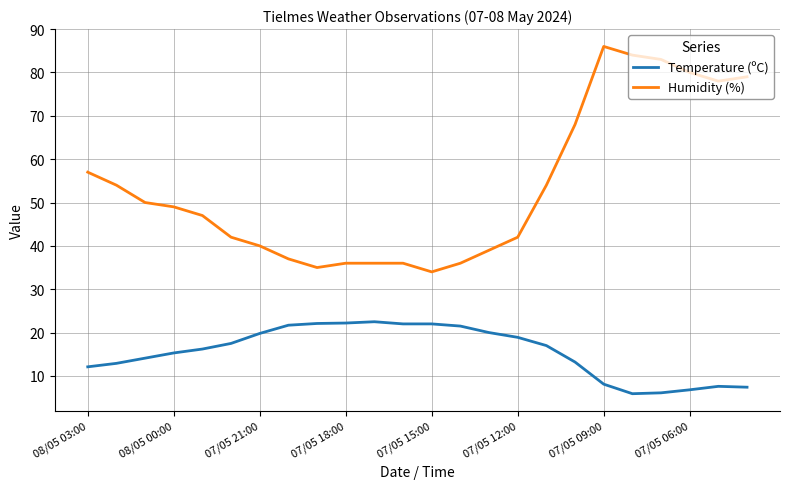

Is this an area chart (filled region under the line)?

No